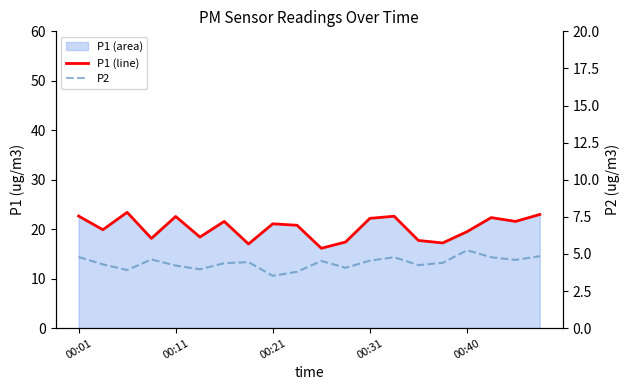

Reading left to right, transcribe all the data shown in this chart.

P1 line: 22.7	19.9	23.4	18.1	22.6	18.4	21.6	17.0	21.1	20.8	16.1	17.4	22.2	22.6	17.7	17.2	19.5	22.4	21.6	23.0
P2 line: 4.8	4.3	3.9	4.6	4.2	4.0	4.4	4.5	3.5	3.8	4.5	4.1	4.5	4.8	4.2	4.4	5.2	4.8	4.6	4.8
P2: 4.8	4.3	3.9	4.6	4.2	4.0	4.4	4.5	3.5	3.8	4.5	4.1	4.5	4.8	4.2	4.4	5.2	4.8	4.6	4.8